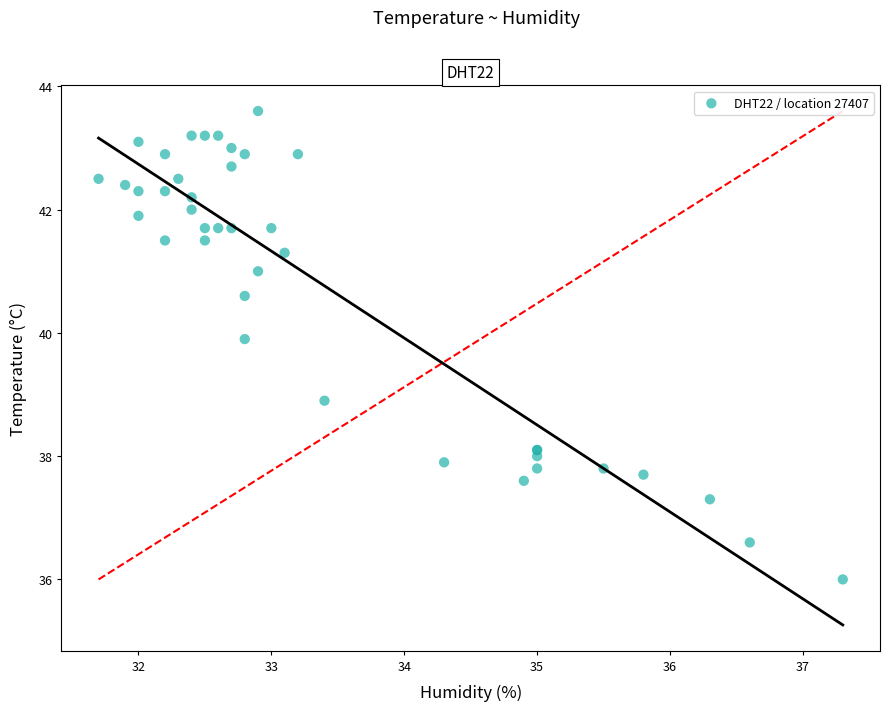

What Y value in the scatter plot is closest to 39?

38.9